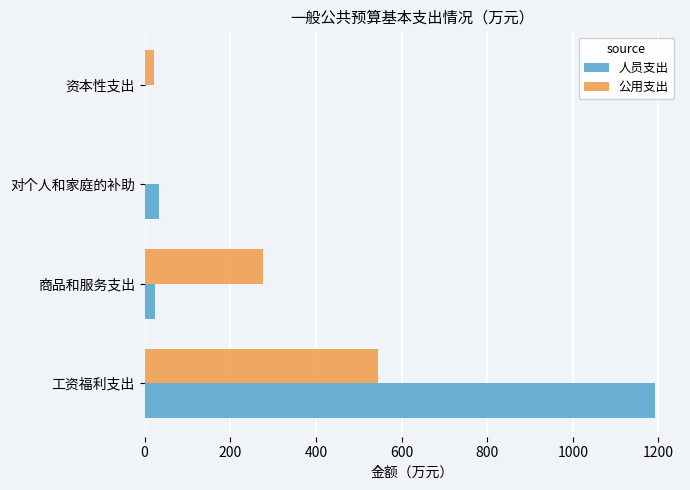

What is the average value of the 人员支出 series?

312.4